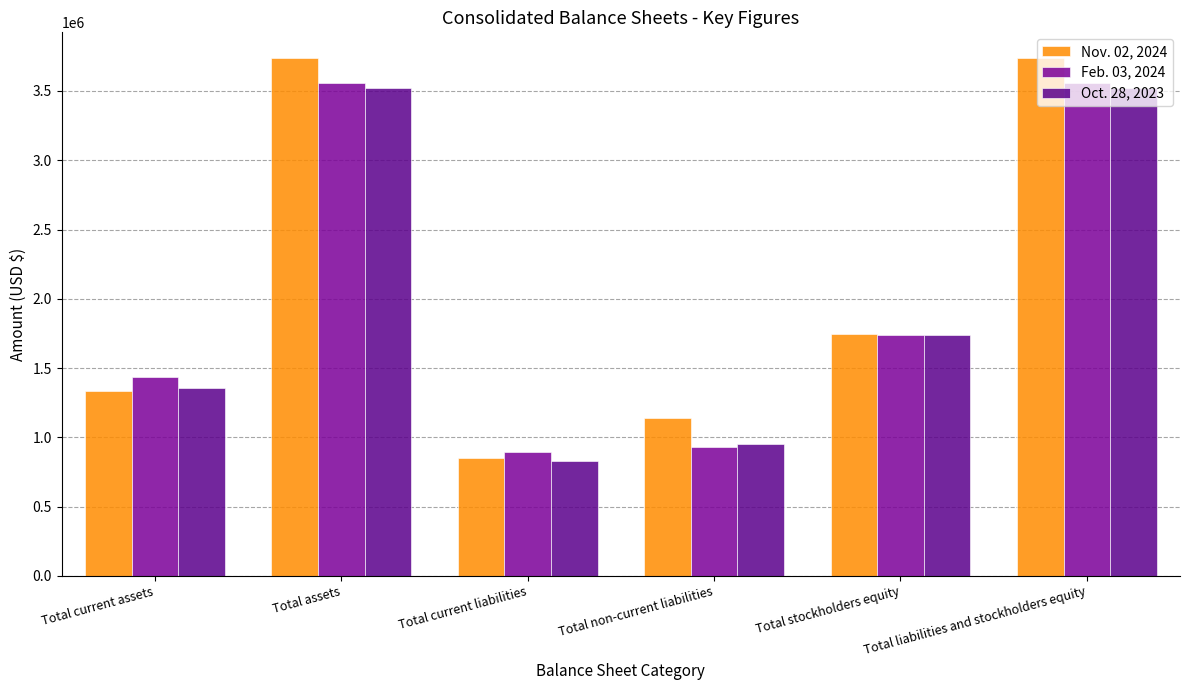

What is the average value of the Oct. 28, 2023 series?

1985963